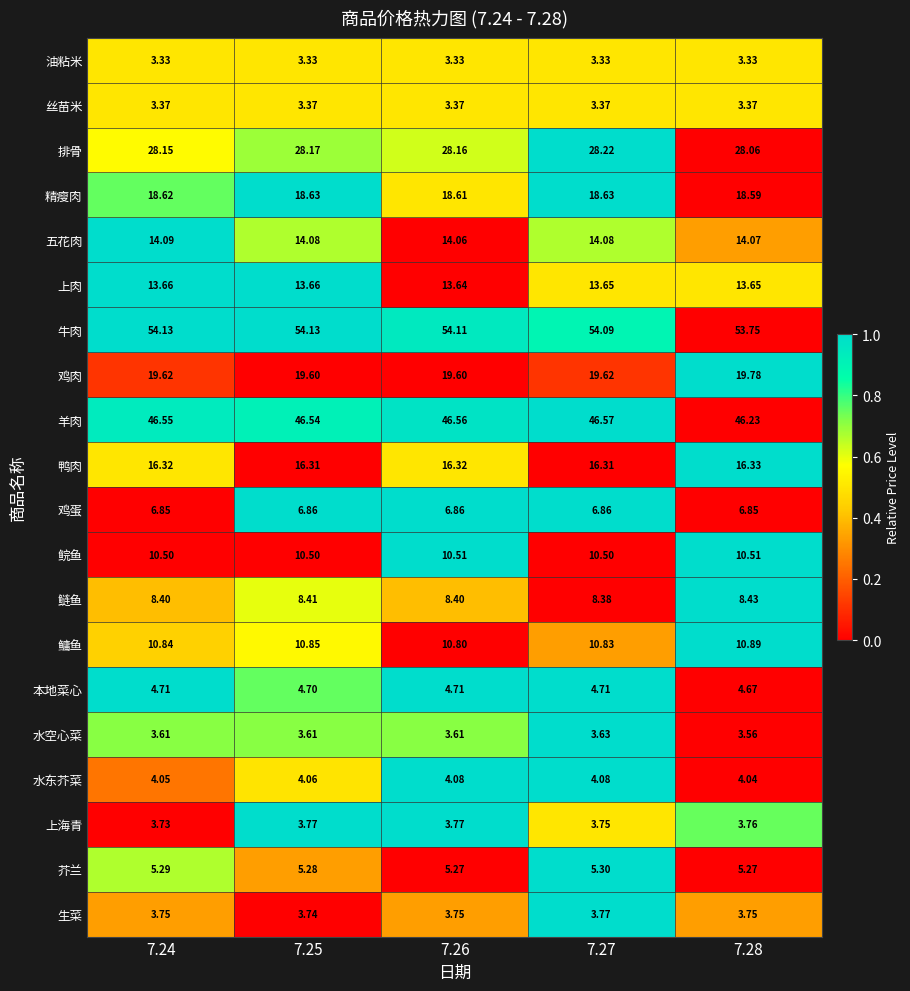

Between 7.26 and 7.27, which series saw the biggest shift?

排骨